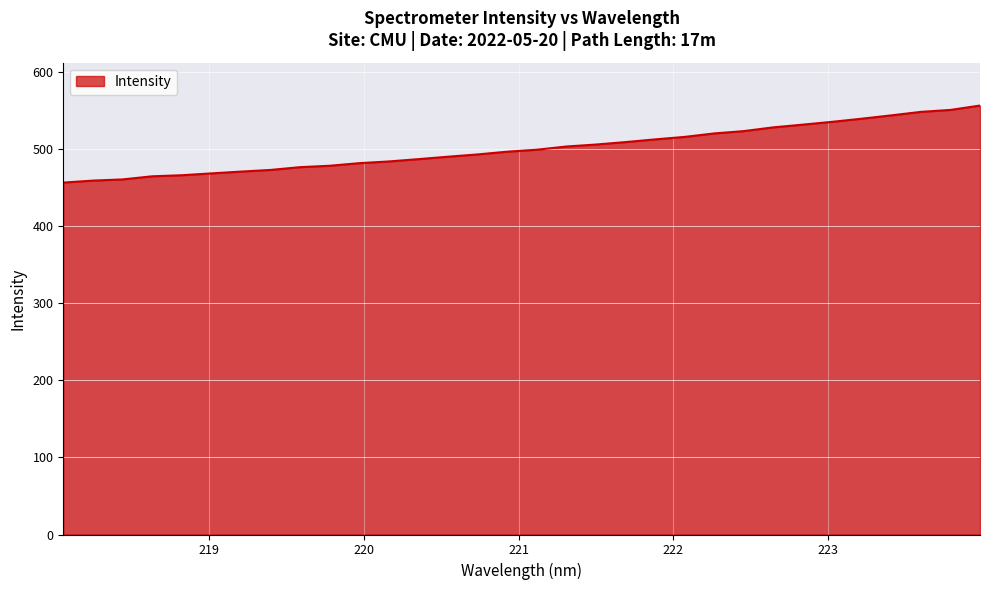

What is the difference between the maximum and minimum values?

99.8